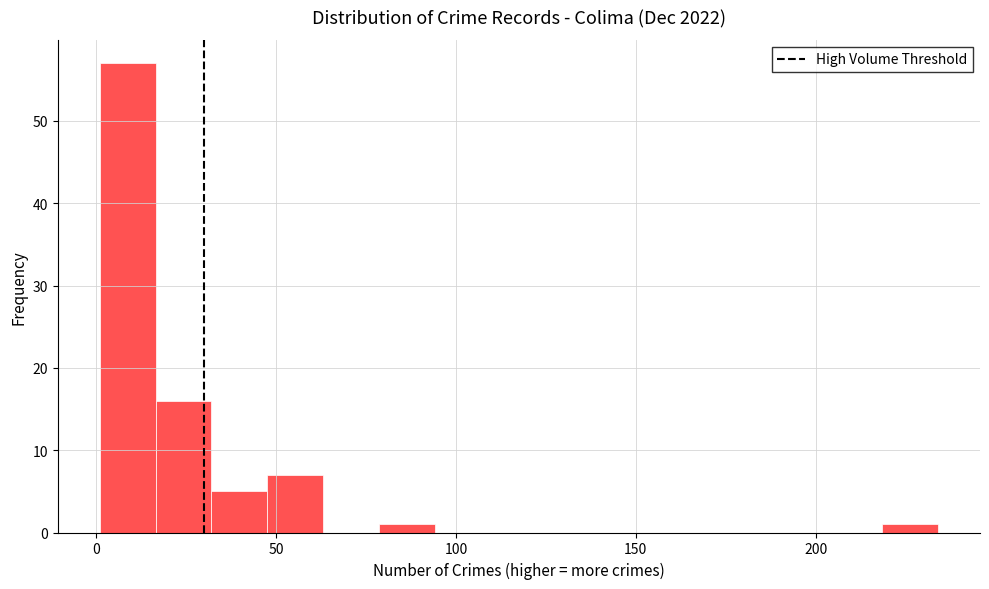

Read against the x-axis, roughly where is the centre of the tallest bar?

10